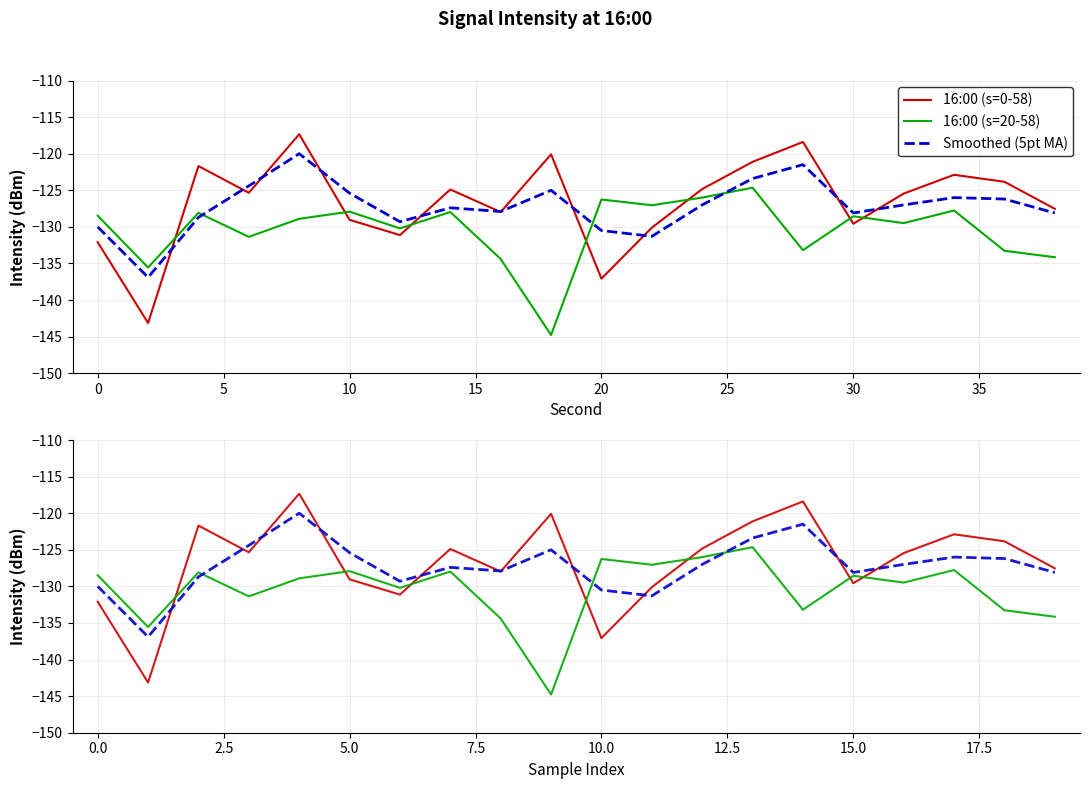

Rank the series by their maximum value, from lowest to highest.

16:00 (s=20-58), Smoothed (5pt MA), 16:00 (s=0-58)